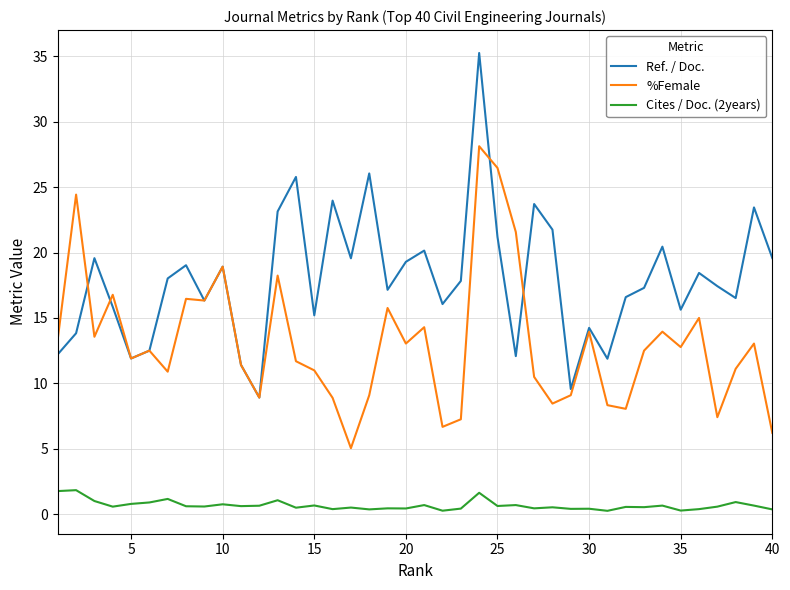

True or false: %Female and Cites / Doc. (2years) cross at least once.

False